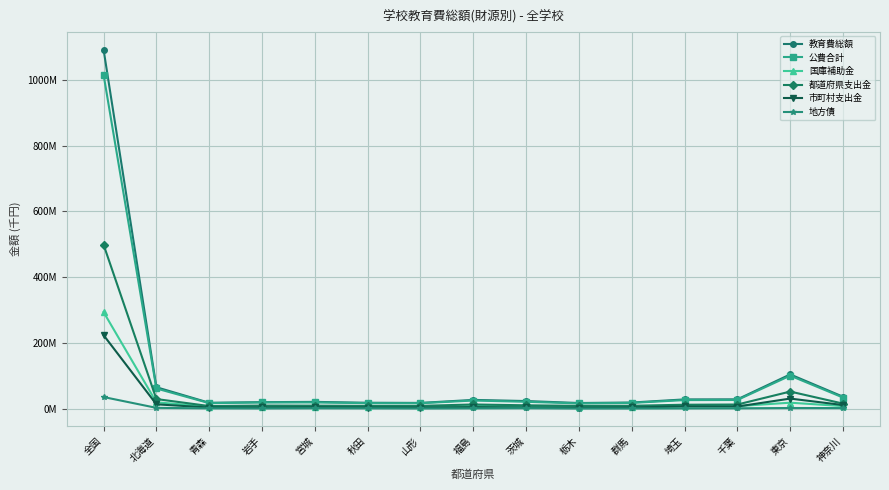

List the series in order of their peak value, highest first.

教育費総額, 公費合計, 都道府県支出金, 国庫補助金, 市町村支出金, 地方債